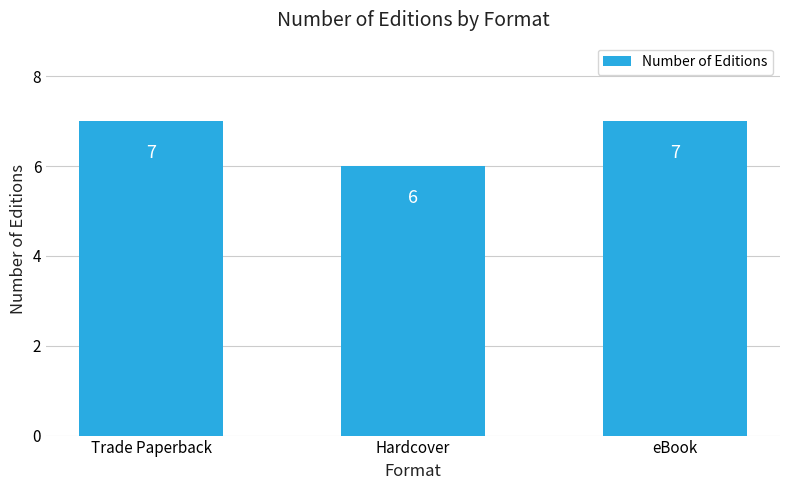

Reading left to right, transcribe all the data shown in this chart.

7	6	7